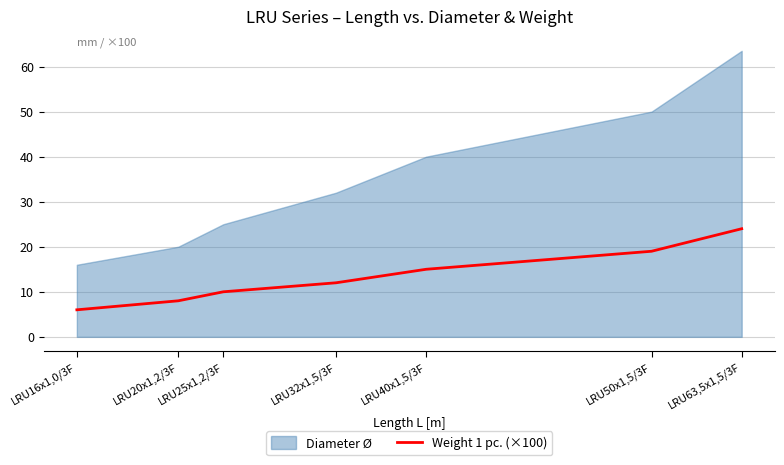

True or false: Weight 1 pc. (×100) has a value of 8 at LRU20x1,2/3F.

True